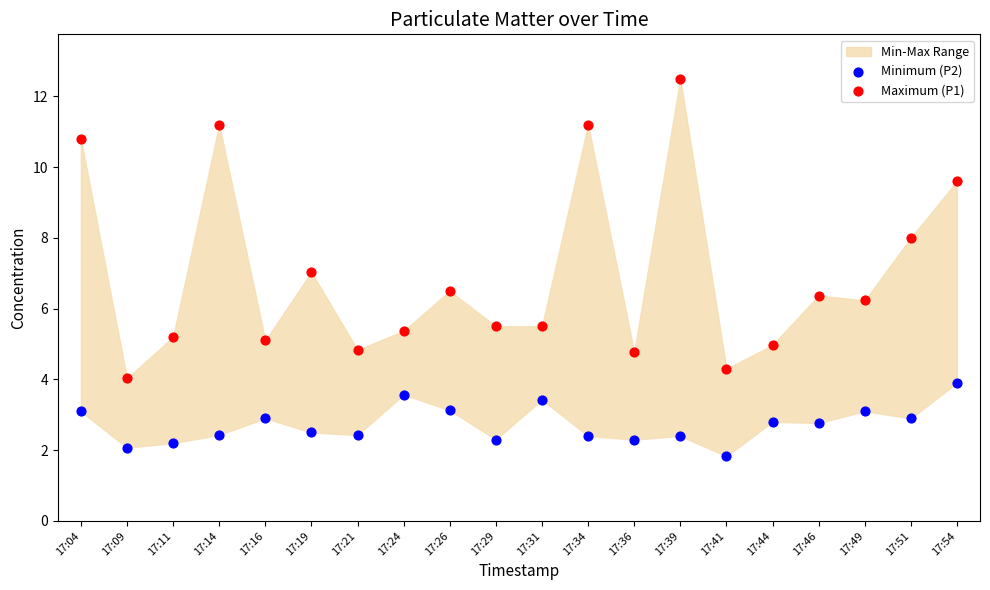

Which series reaches the maximum Y coordinate?

Maximum (P1)